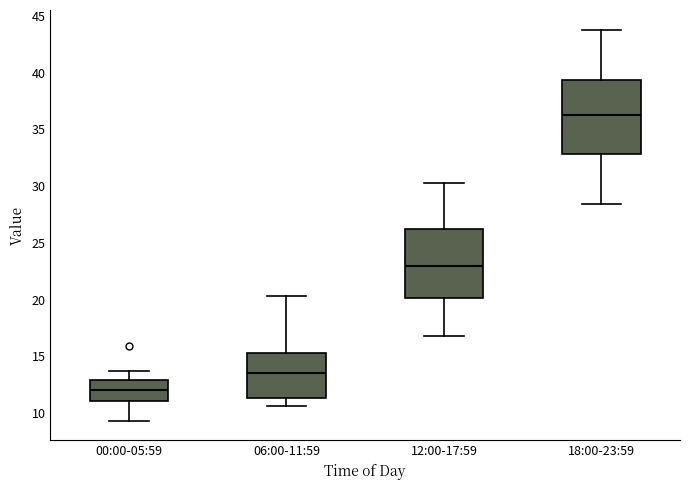

Where is the upper edge of the box for 06:00-11:59 on the y-axis? The values are not printed on the chart, so give them approximately, as read against the axis.

15.5